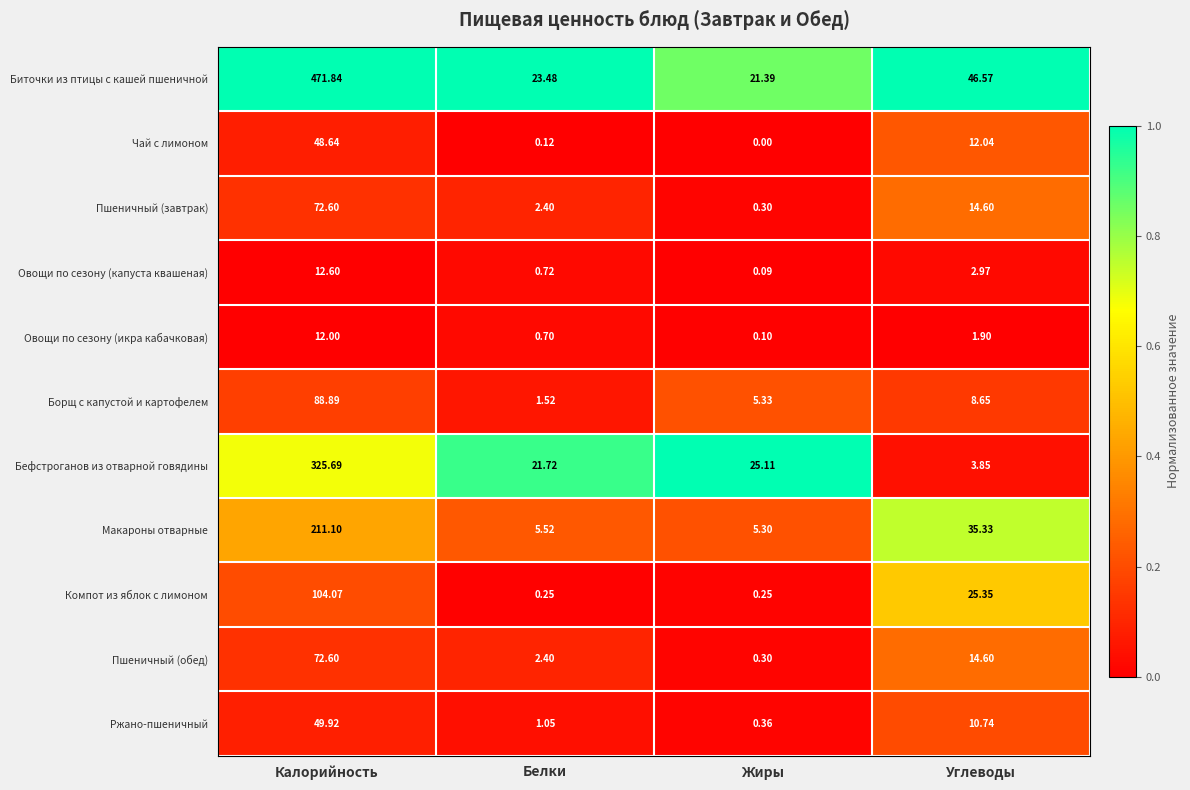

How many values in the Чай с лимоном series exceed 12?

2